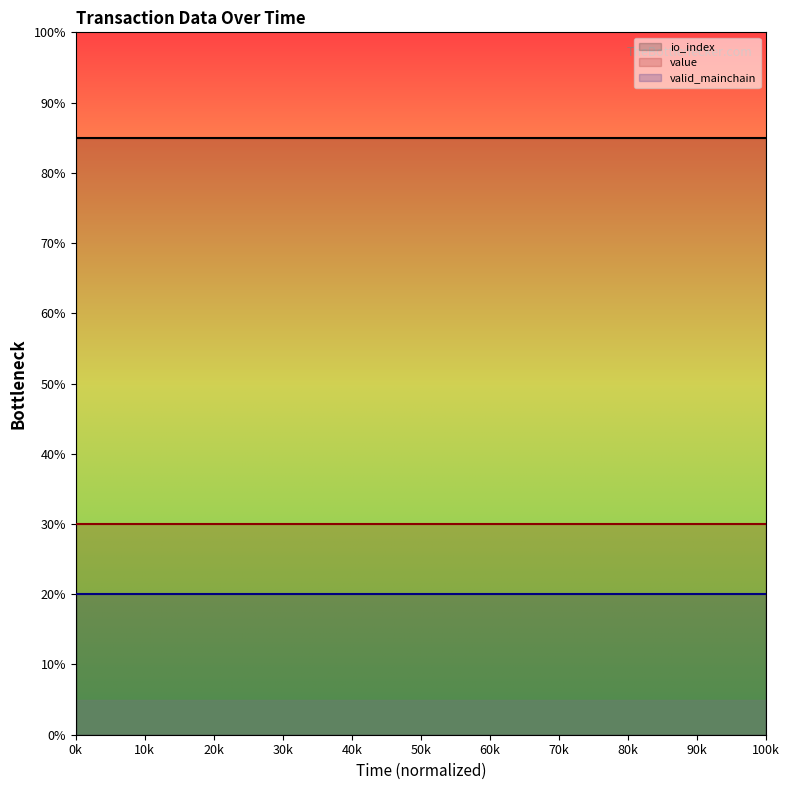

Reading left to right, list all the values displayed in this chart.

io_index_line: 85	85	85	85	85	85	85	85	85	85	85	85	85	85	85	85	85	85	85	85	85	85	85	85	85
value_line: 30	30	30	30	30	30	30	30	30	30	30	30	30	30	30	30	30	30	30	30	30	30	30	30	30
valid_mainchain_line: 20	20	20	20	20	20	20	20	20	20	20	20	20	20	20	20	20	20	20	20	20	20	20	20	20